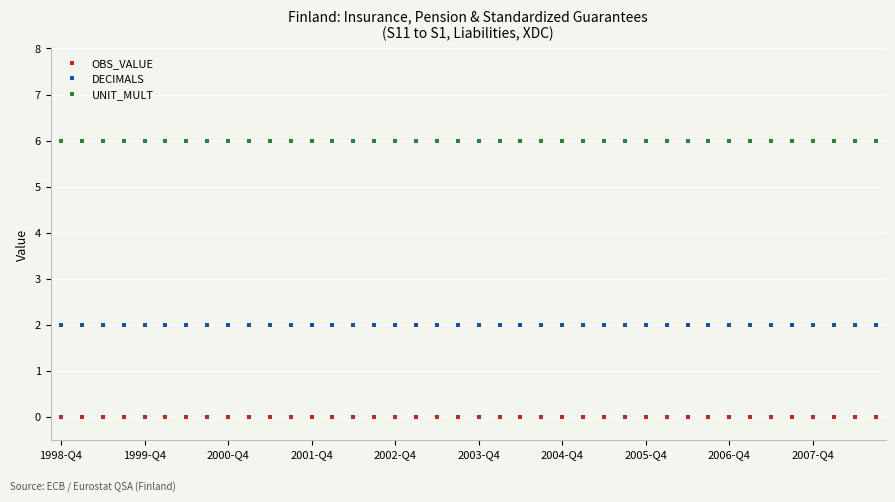

At how many categories does at least one series exceed 3?

40